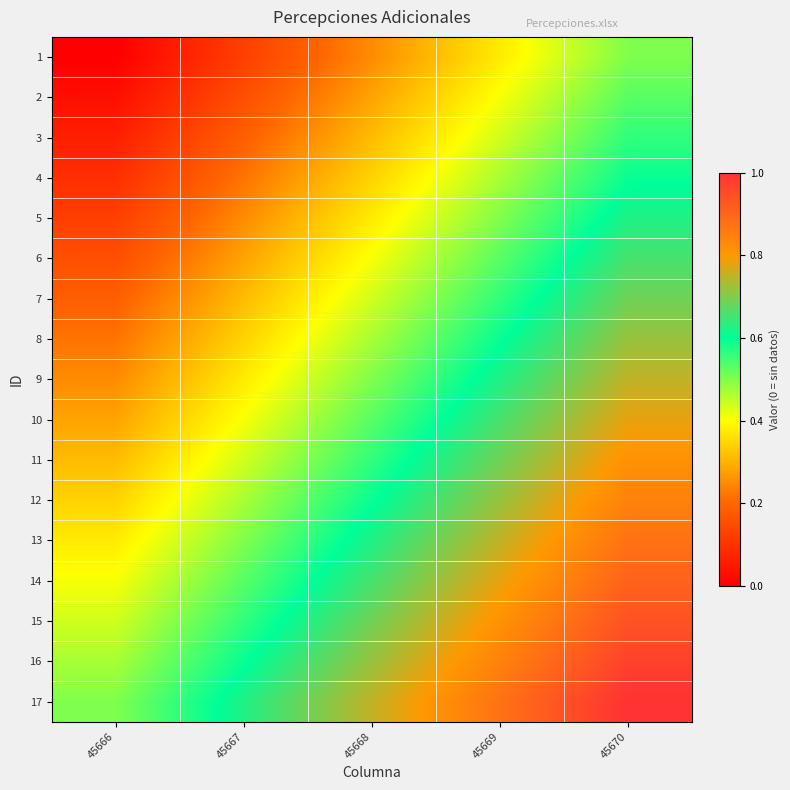

What is the maximum value shown in the chart?

1.0